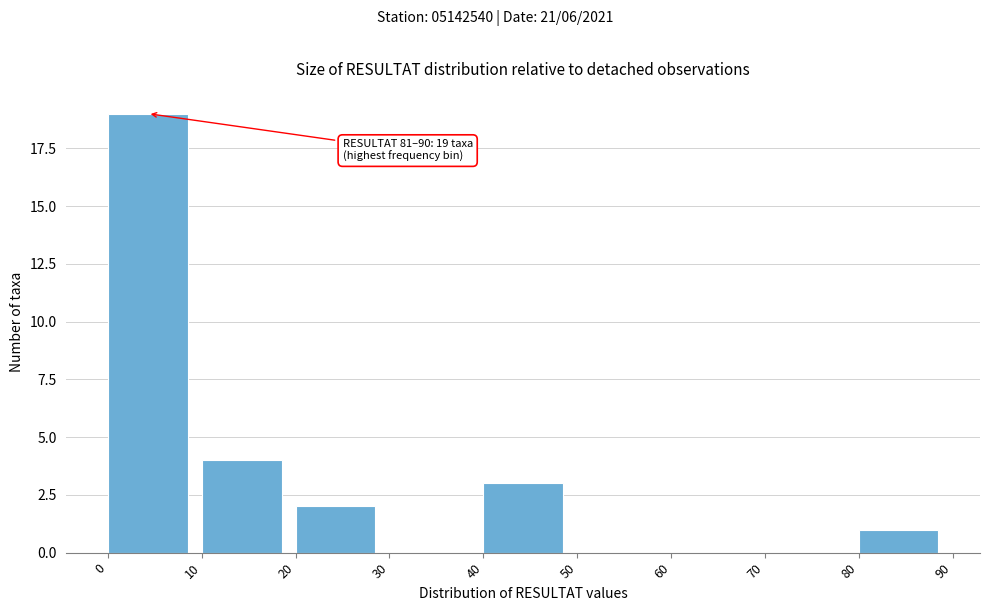

Over which range of the x-axis is the bar tallest?

0 to 10